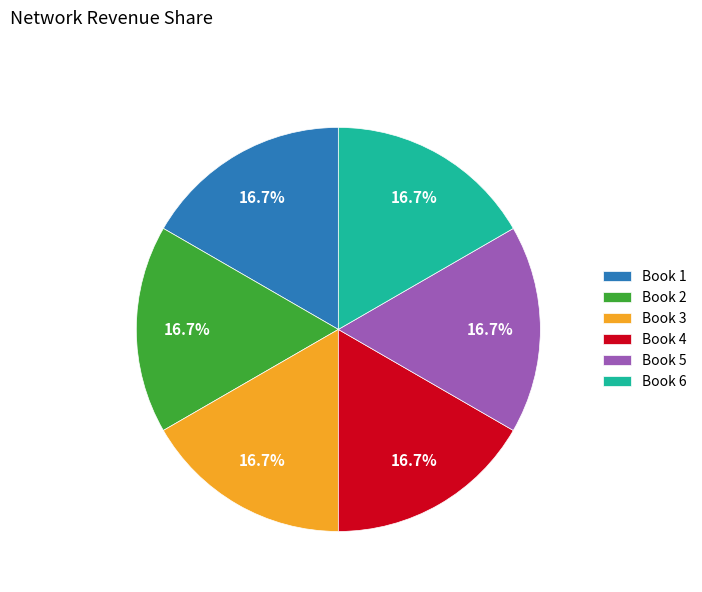

To the nearest percent, what is the average slice percentage?

17%